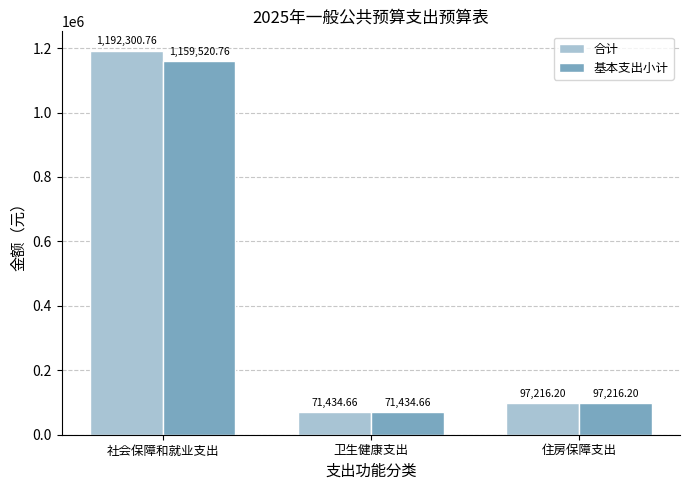

List the labels in order of 合计 value, largest first.

社会保障和就业支出, 住房保障支出, 卫生健康支出